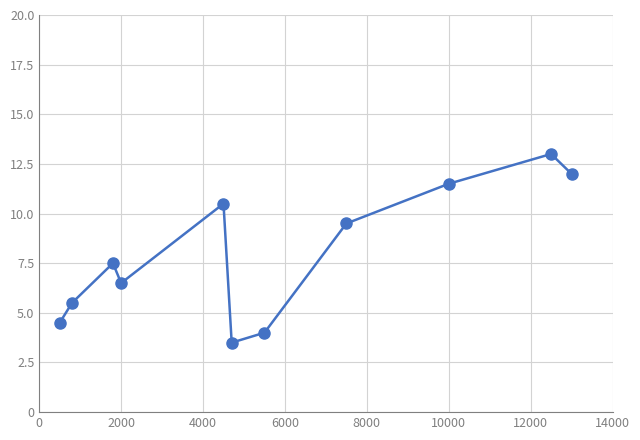

What is the smallest value displayed?

3.5